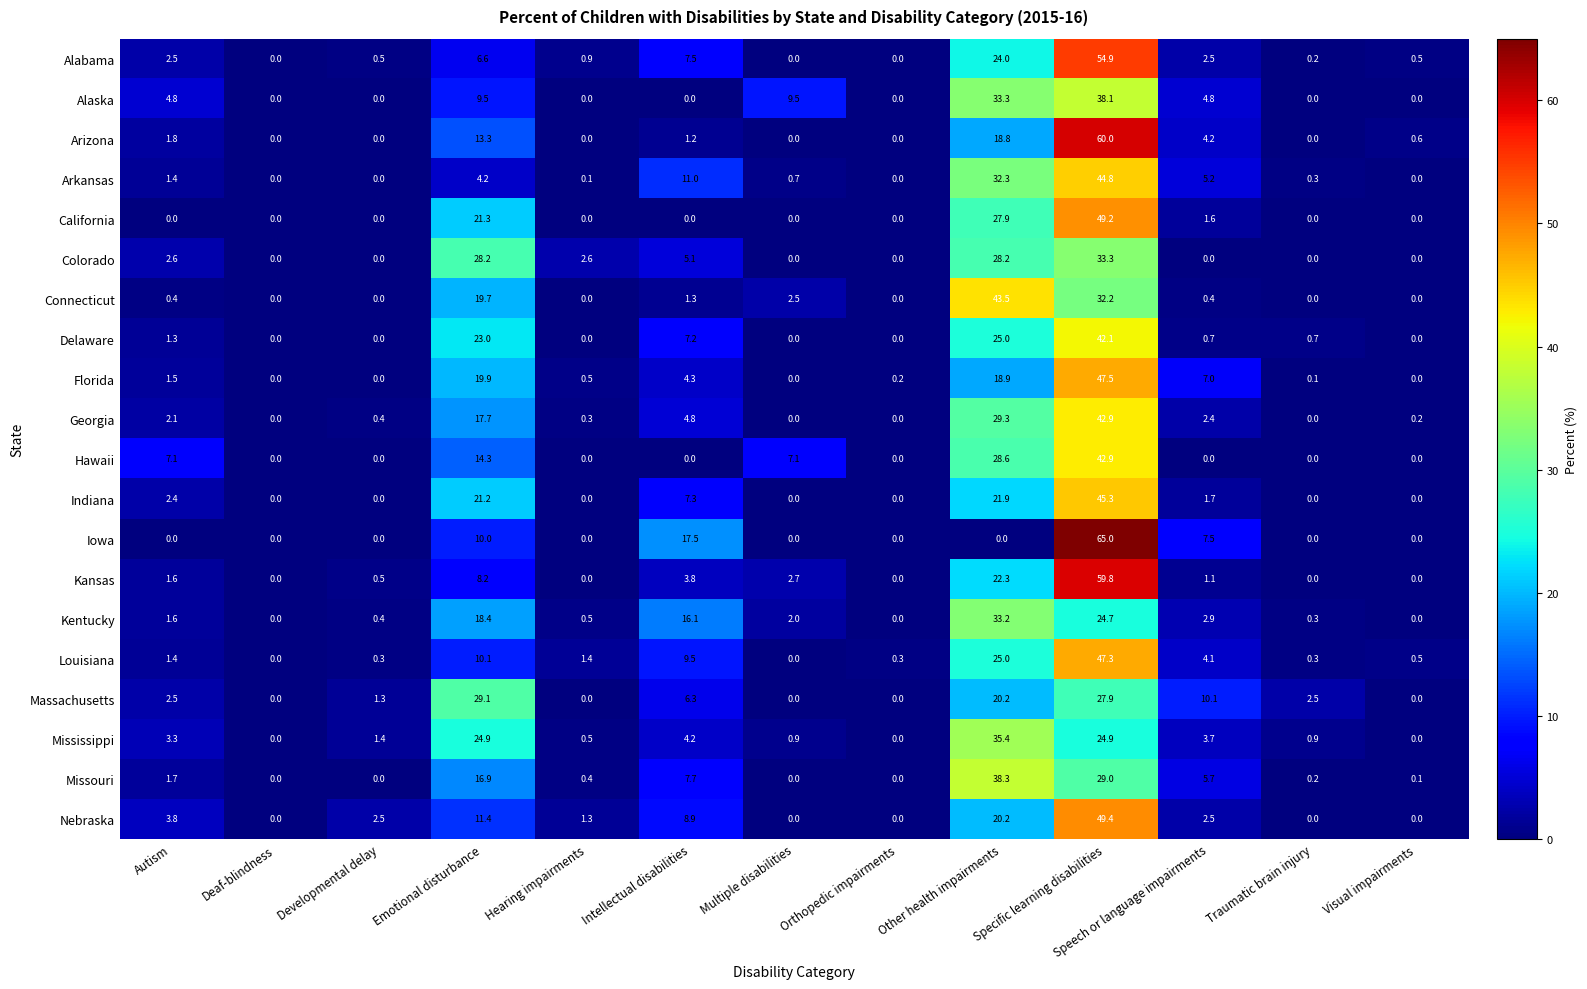

Which series has the largest range (max minus min)?

Iowa